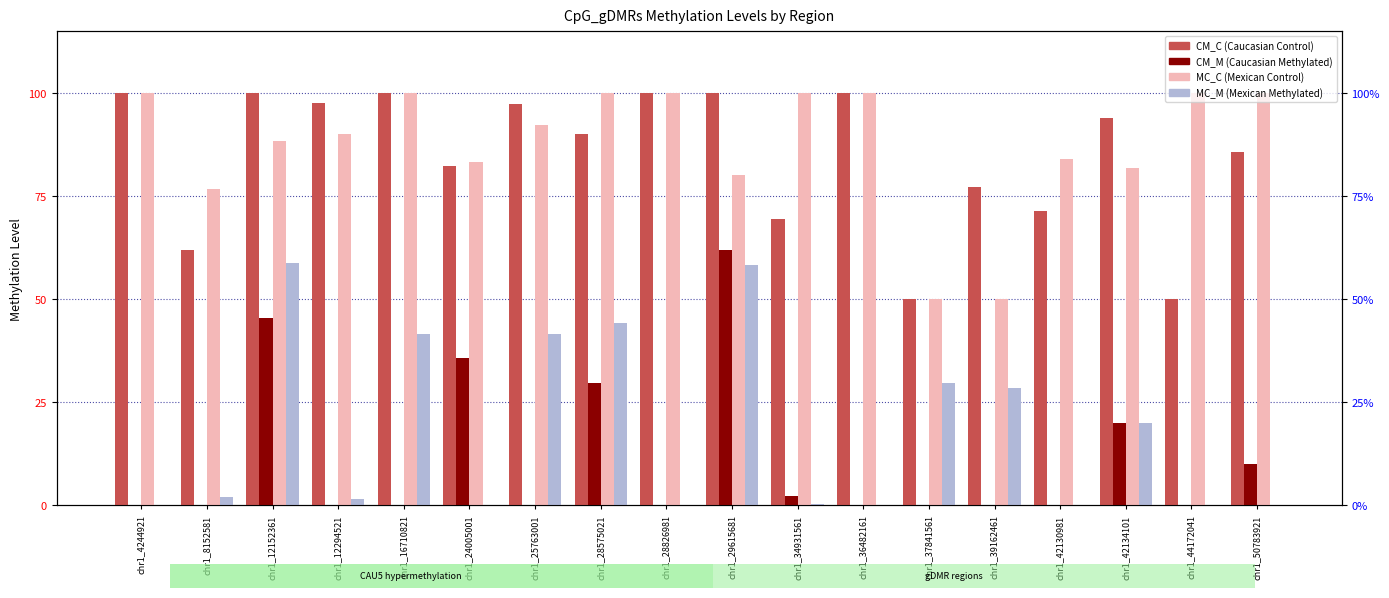

Where is MC_C nearest to the value 0?

chr1_37841561